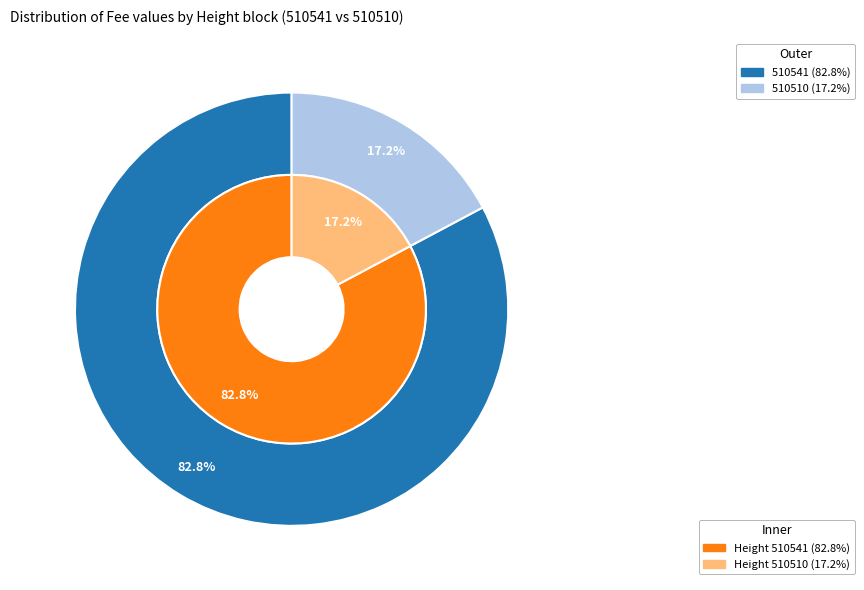

To the nearest percent, what is the difference between the largest and smallest slice percentages?

66%